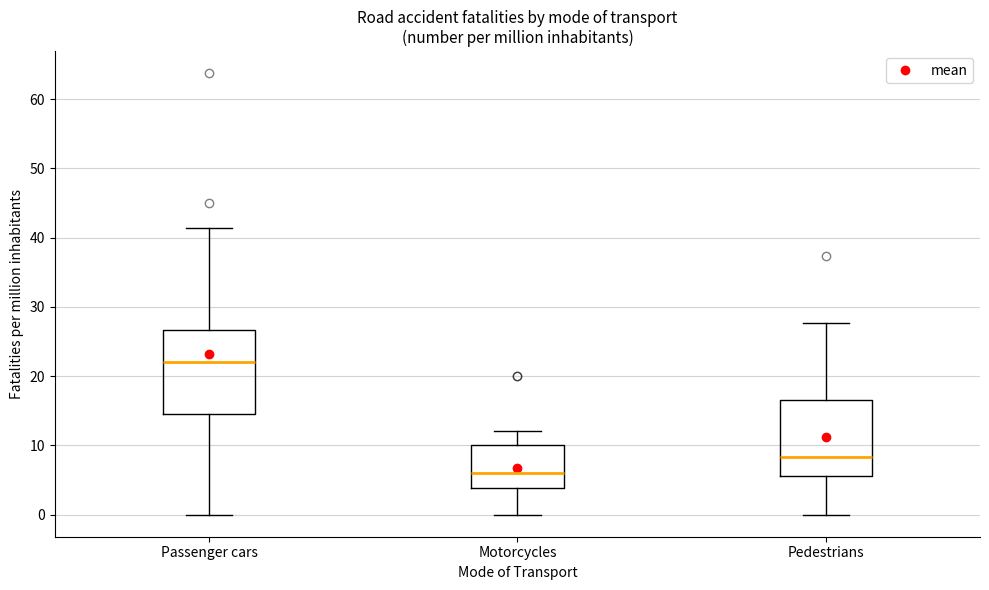

Which box is the tallest, from its lower edge to its upper edge?

Passenger cars